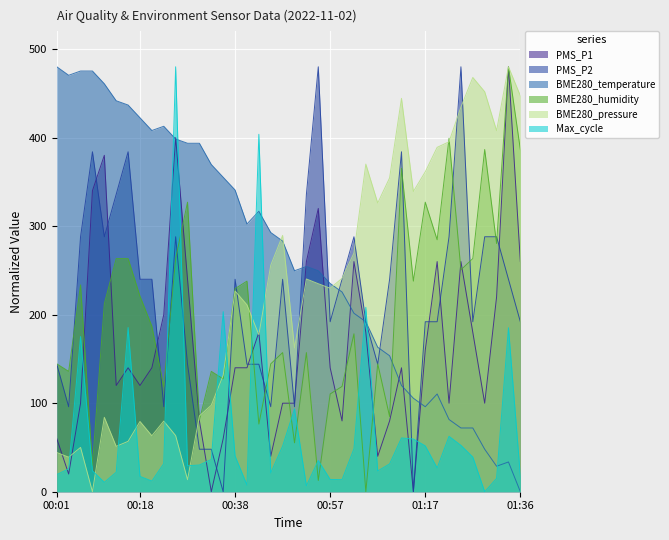

What is the average value of the PMS_P1 series?

165.5